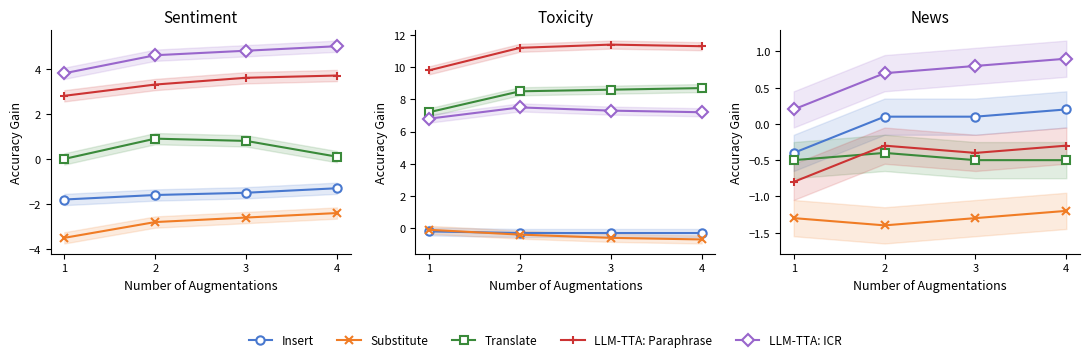

Does the chart display data point markers on the line(s)?

Yes